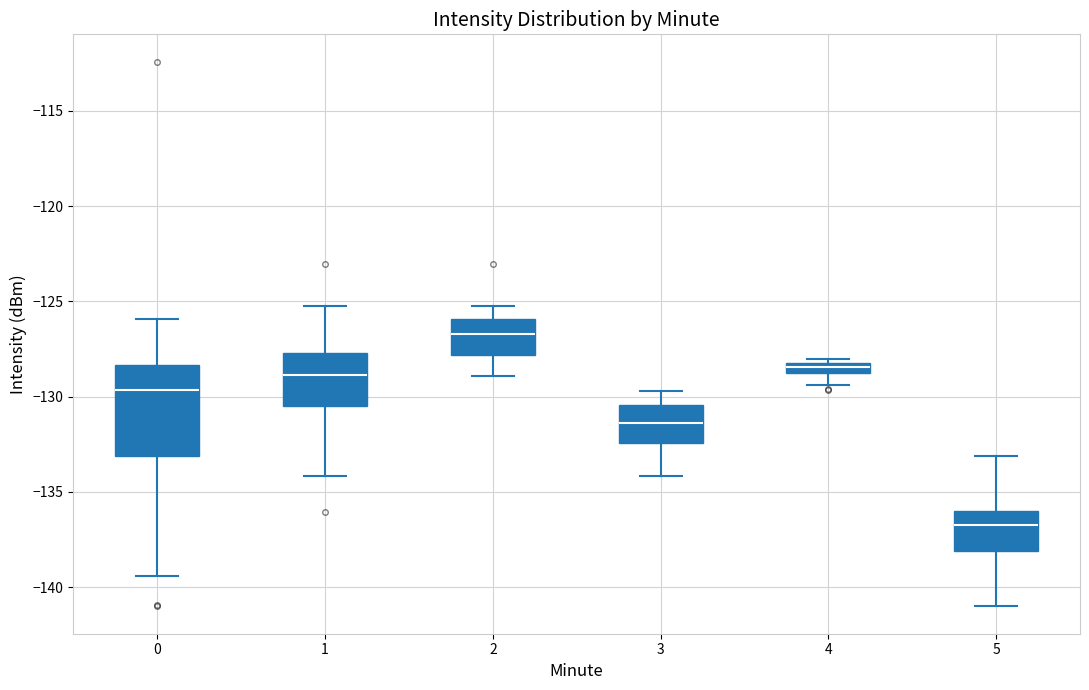

Which box is the tallest, from its lower edge to its upper edge?

0